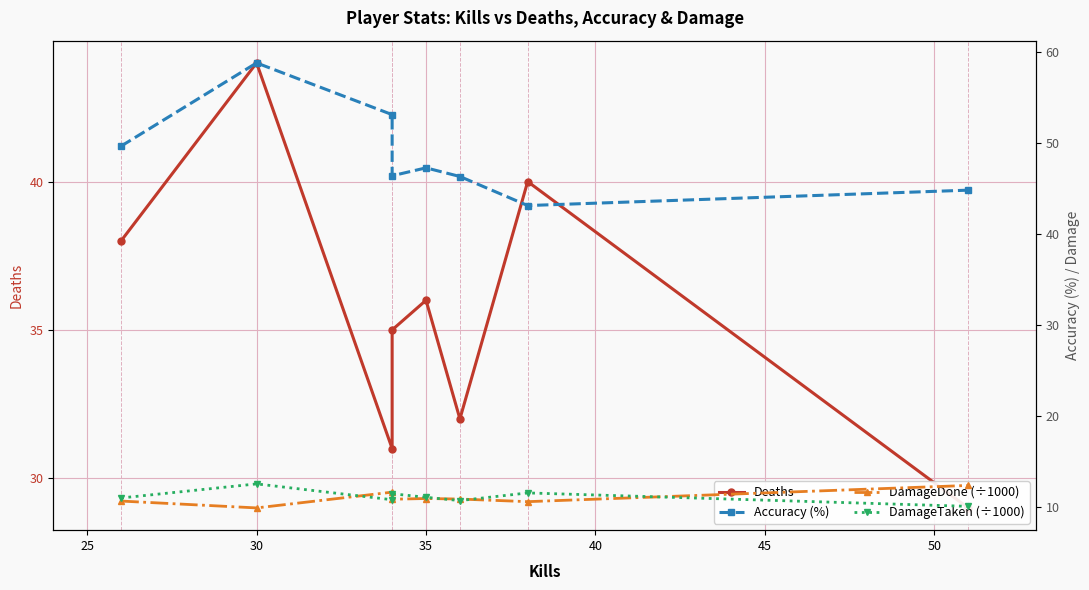

How many lines are shown in the chart?

4